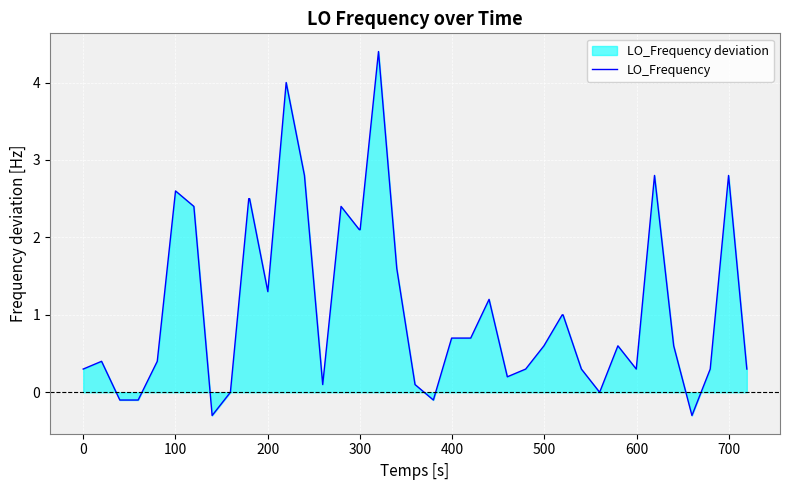

How many interior local valleys (lower than both neighbors) does the data have?

8